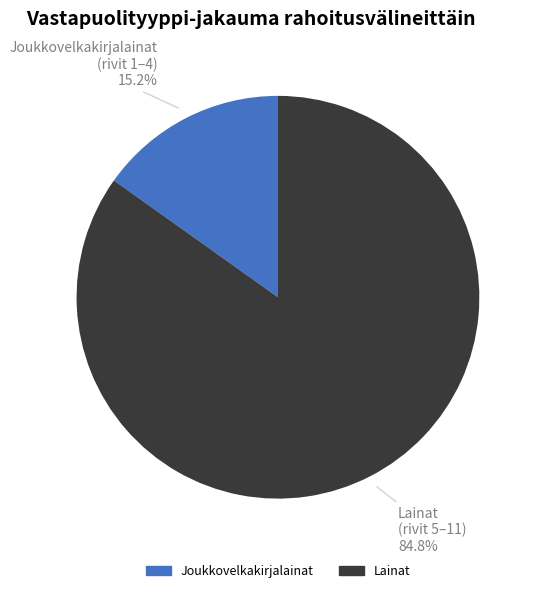

Is there a majority slice in this chart?

Yes